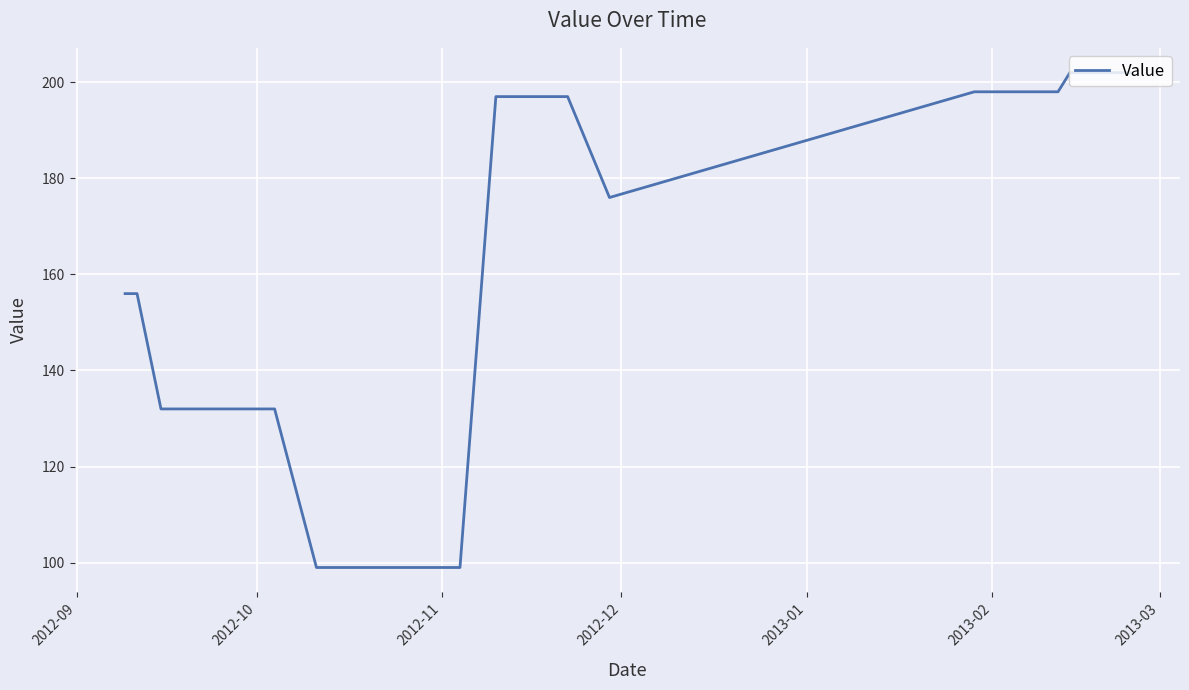

What is the difference between the maximum and minimum values?

103